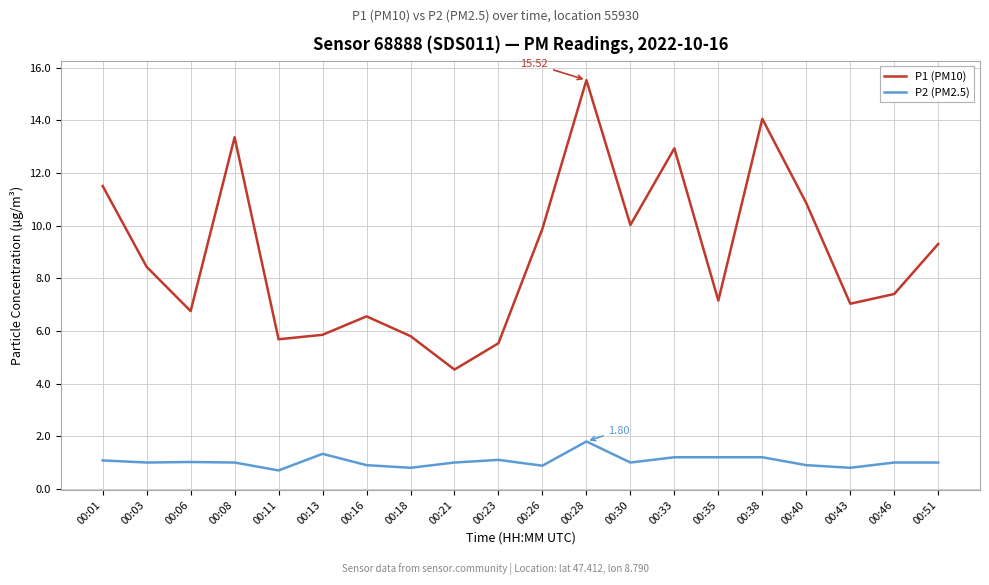

True or false: P2 (PM2.5) has a value of 0.2 at 00:11.

False